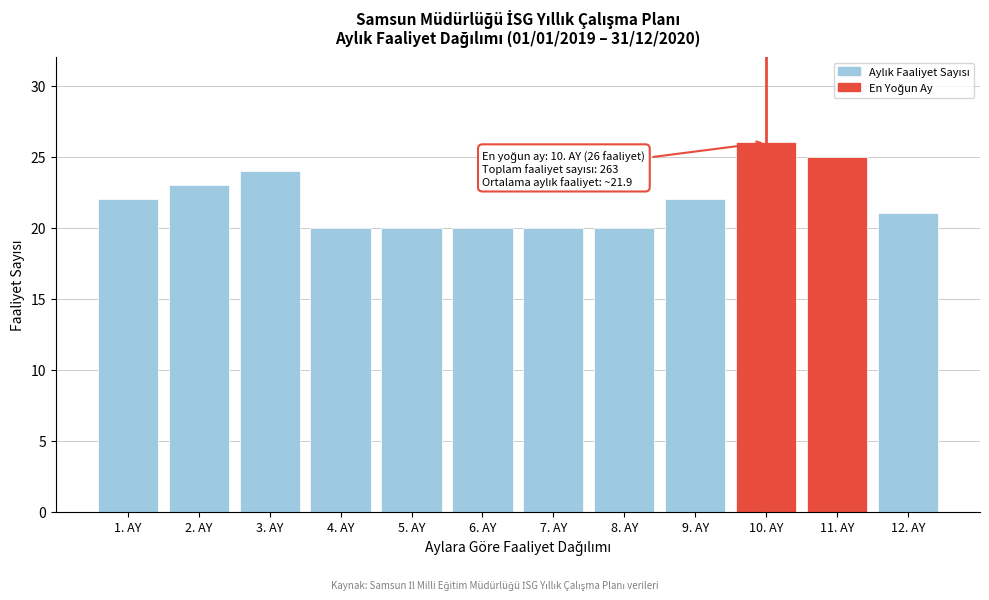

Reading left to right, transcribe all the data shown in this chart.

22	23	24	20	20	20	20	20	22	26	25	21